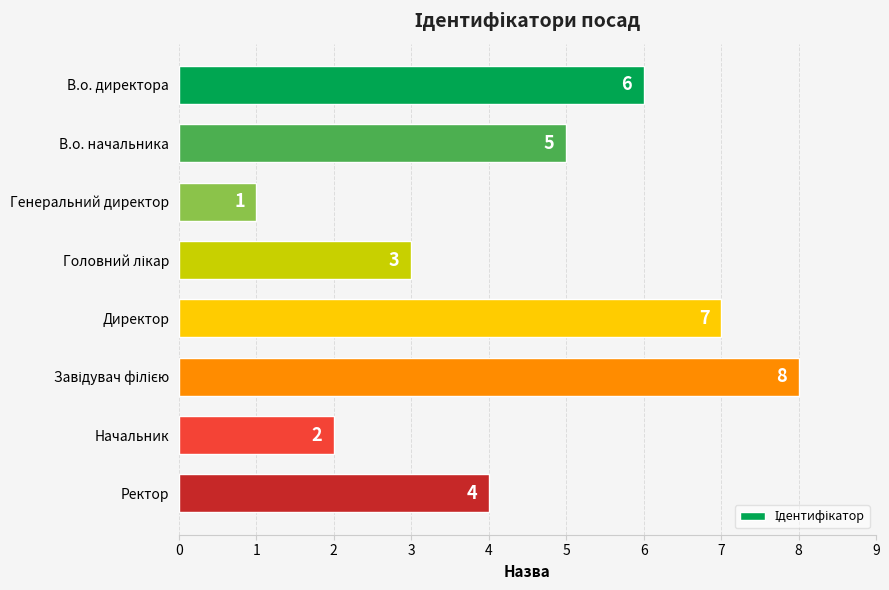

Which category has the lowest value across all series?

Генеральний директор